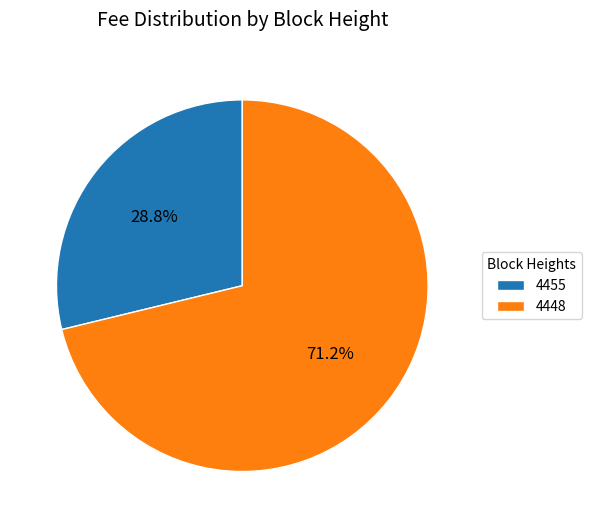

Approximately how many times larger is the value at 4455 compared to 4448?

0.4